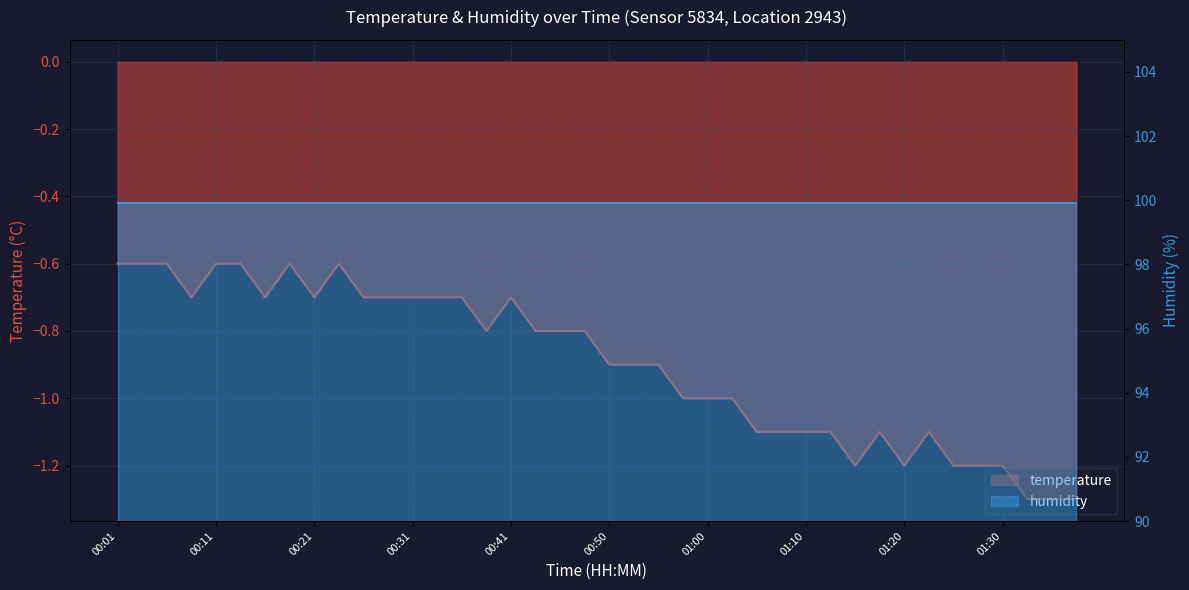

What is the label of the 38th point from the right?

00:06